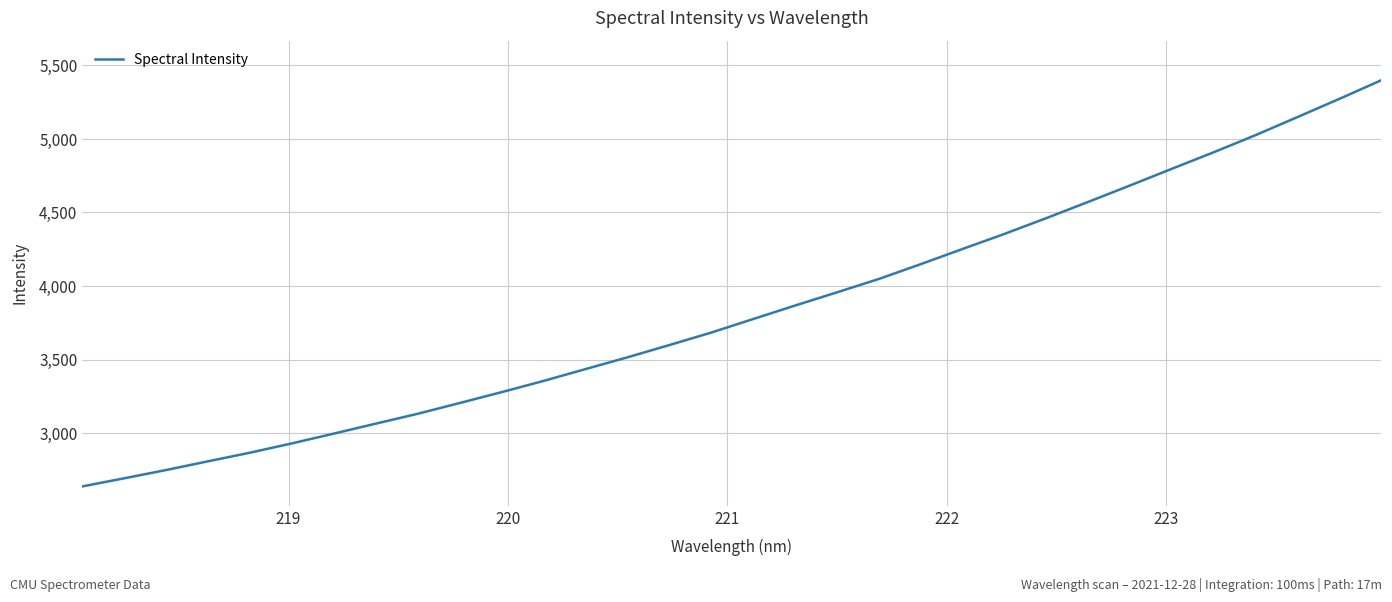

What is the difference between the maximum and minimum values?

2761.5